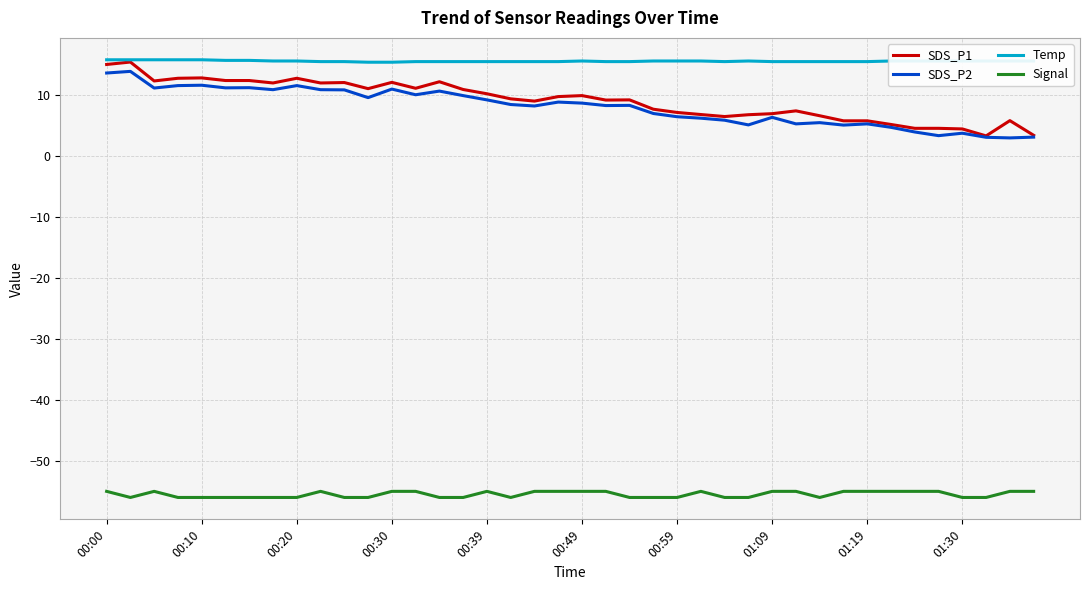

What is the smallest value displayed?

-56.0